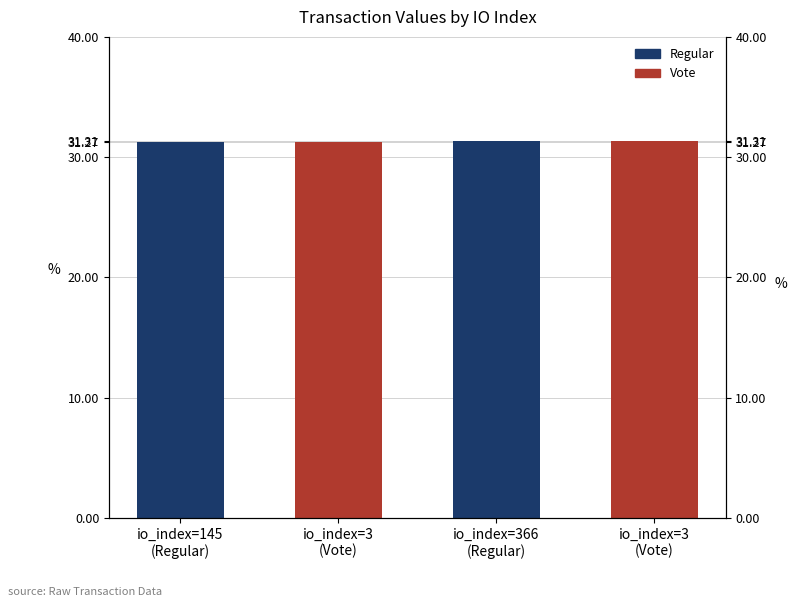

What is the smallest value displayed?

31.3